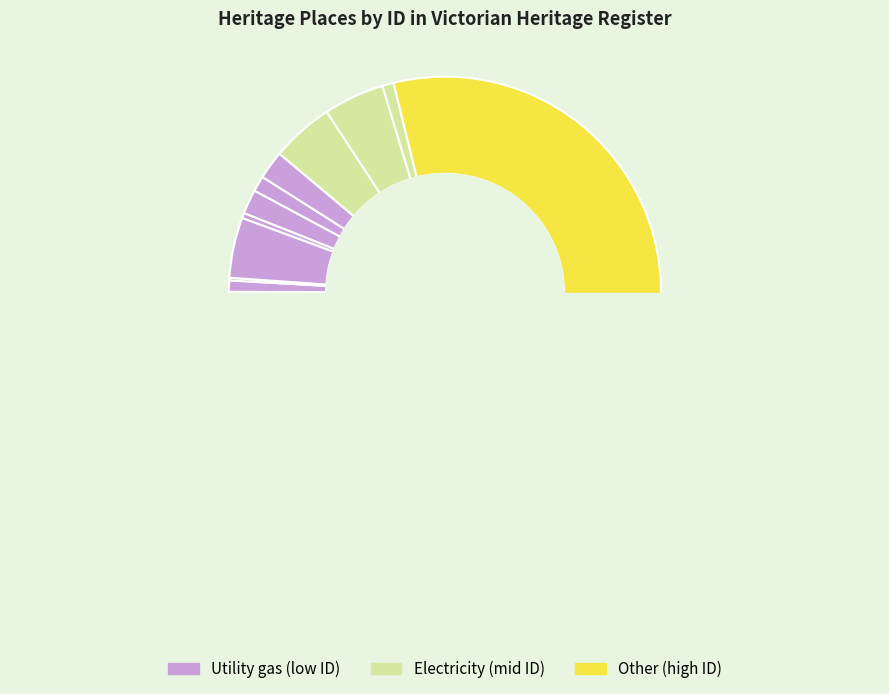

Is the sum of MALVERN TRAM DEPOT and OVERHEAD WATER TANK greater than half?

No